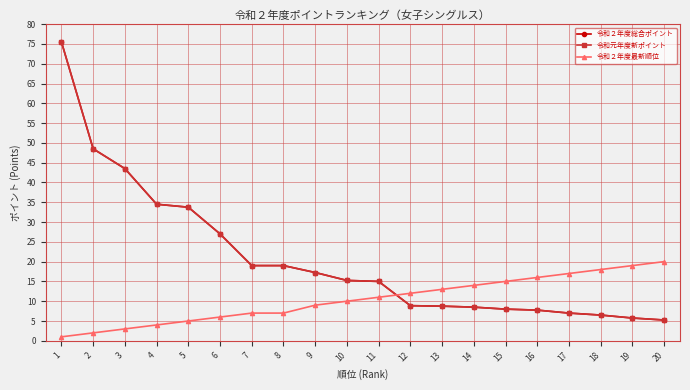

What is the total value across all series at 13?

30.5